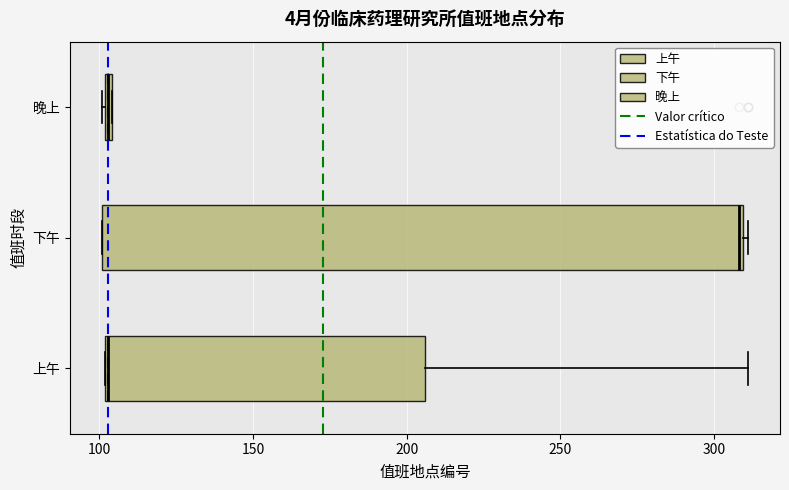

Where is the right edge of the box for 晚上 on the x-axis? The values are not printed on the chart, so give them approximately, as read against the axis.

105